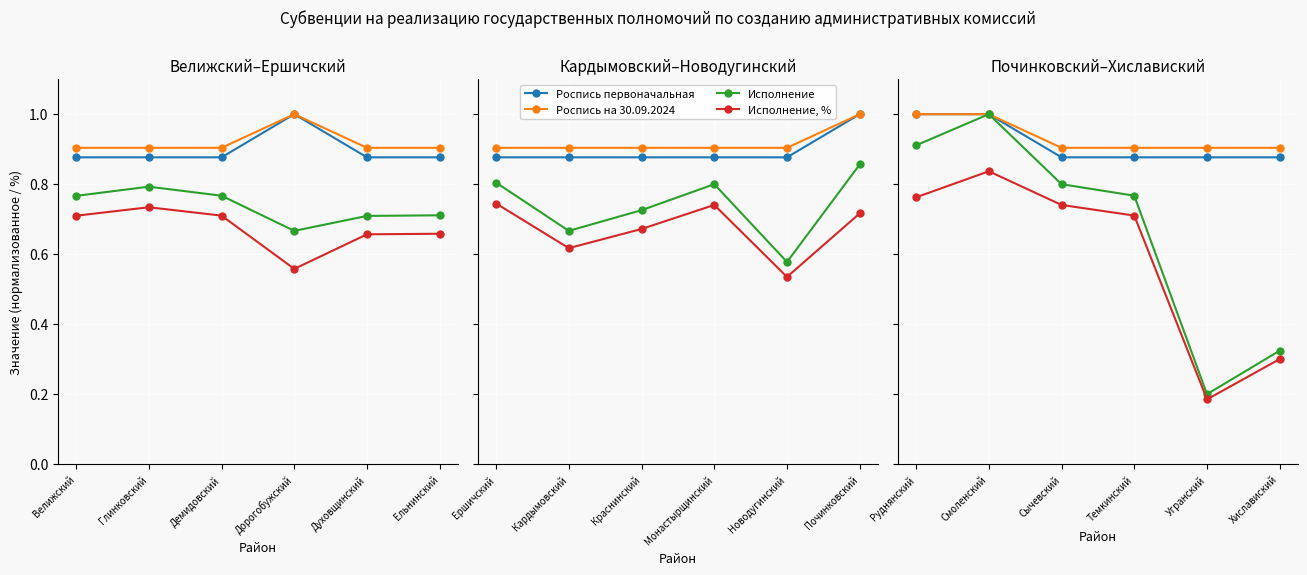

At Угранский, list the series in order from largest to smallest.

Роспись на 30.09.2024, Роспись первоначальная, Исполнение, Исполнение, %